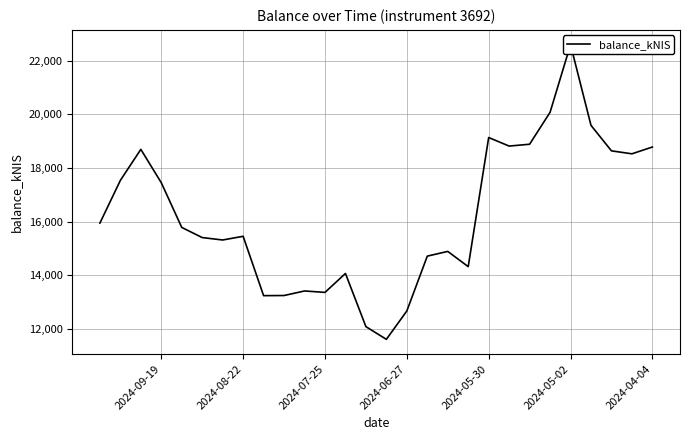

The value at 23 is 15779.6. True or false?

True